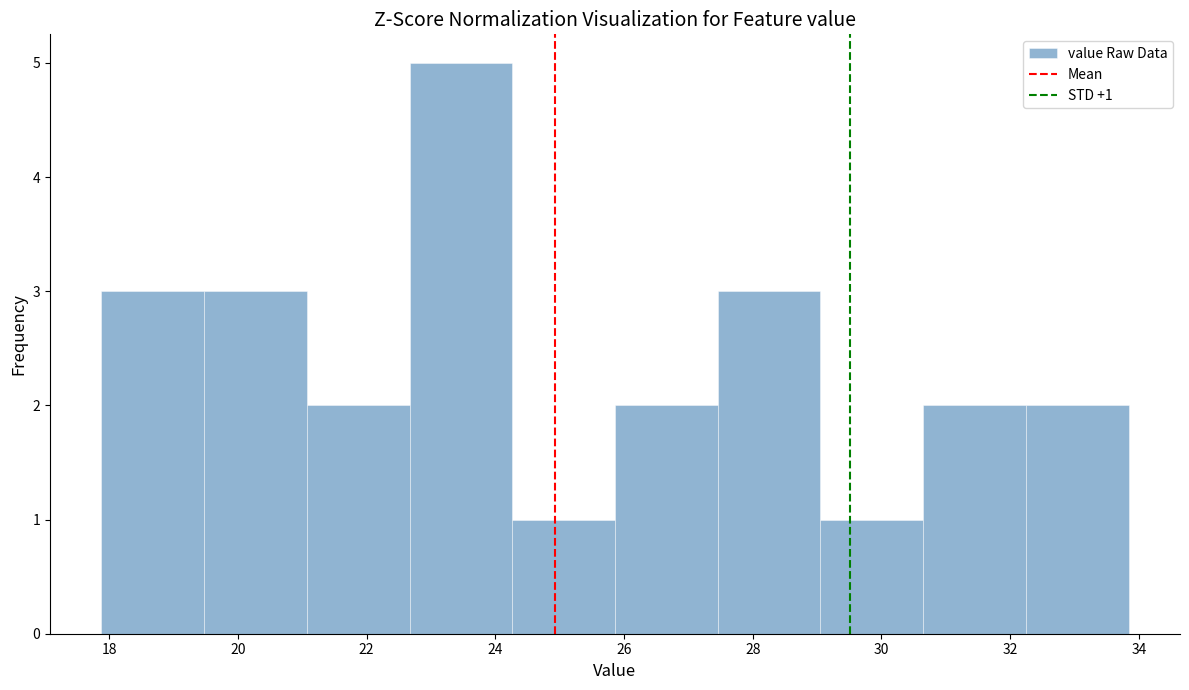

Over which range of the x-axis is the bar tallest?

22.6 to 24.2